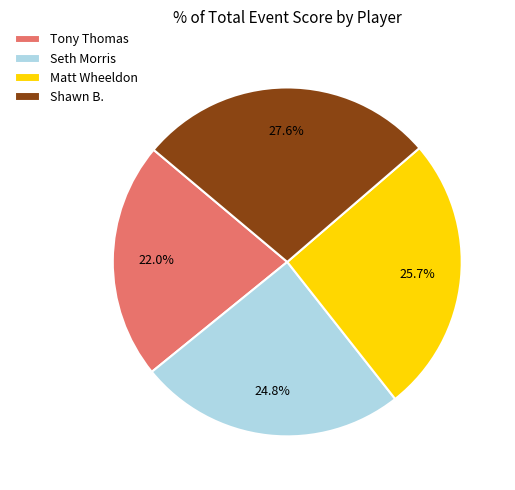

True or false: Shawn B. accounts for 28% of the total.

True